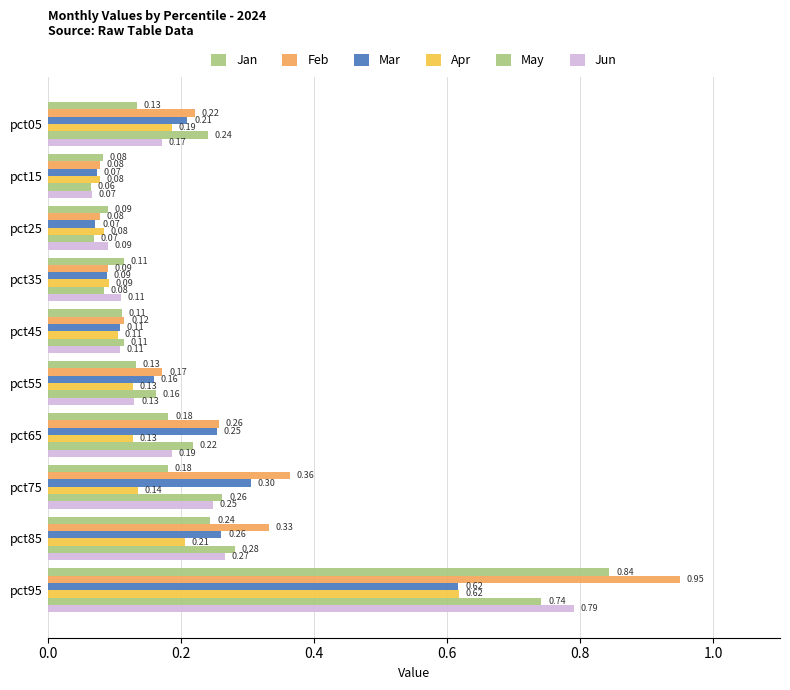

Count the number of categories in the chart.

10